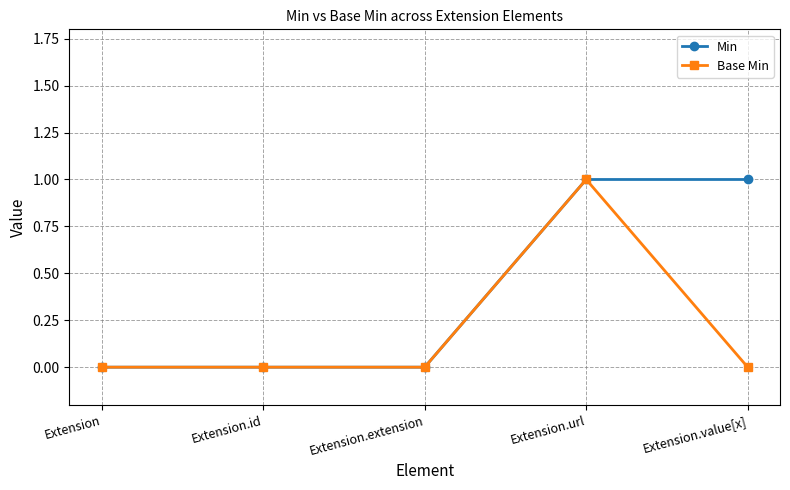

Does the chart display data point markers on the line(s)?

Yes